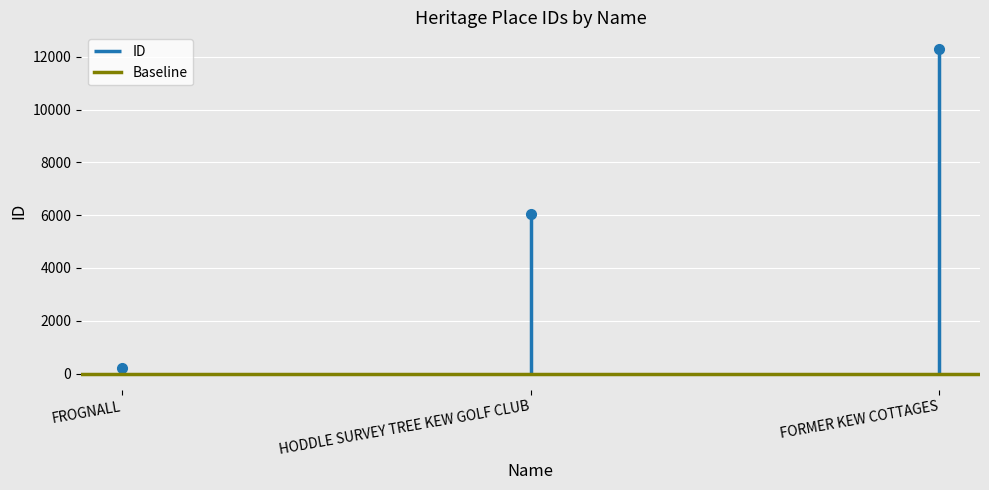

What is the ratio of the value at FORMER KEW COTTAGES to the value at FROGNALL?

61.9